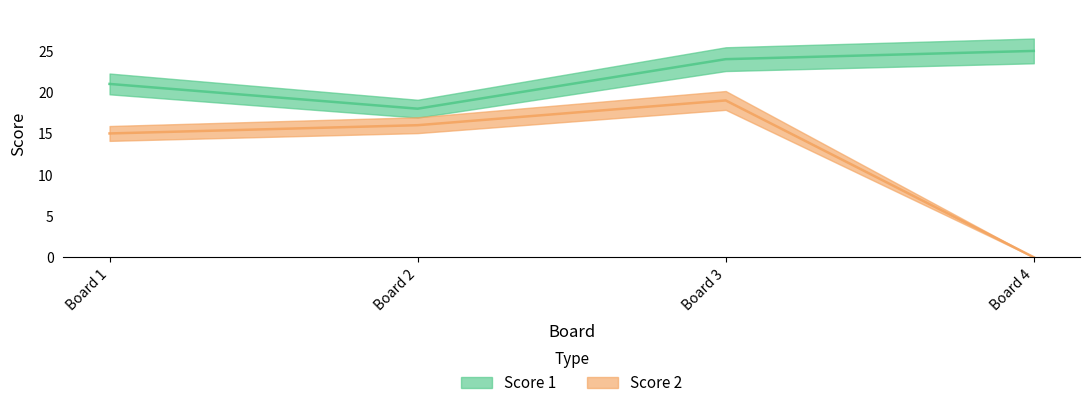

Is it true that Score 1 equals 25 at Board 4?

True